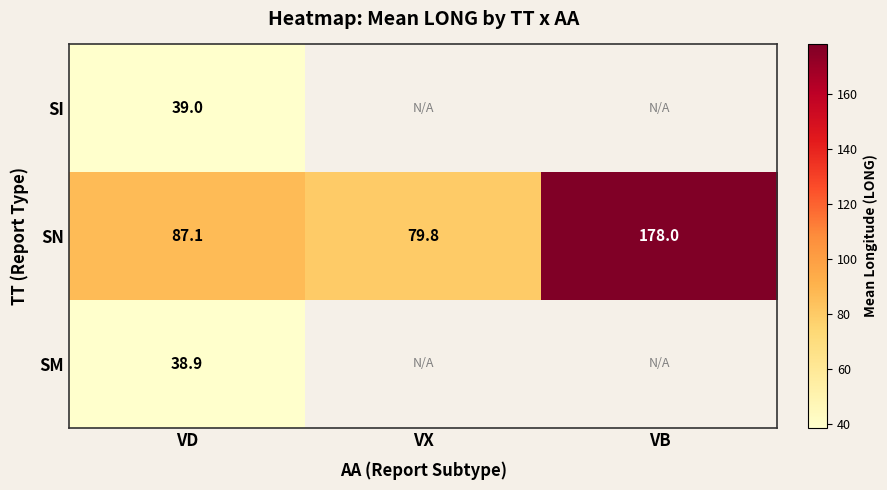

Is it true that SN equals 87.1 at VD?

True